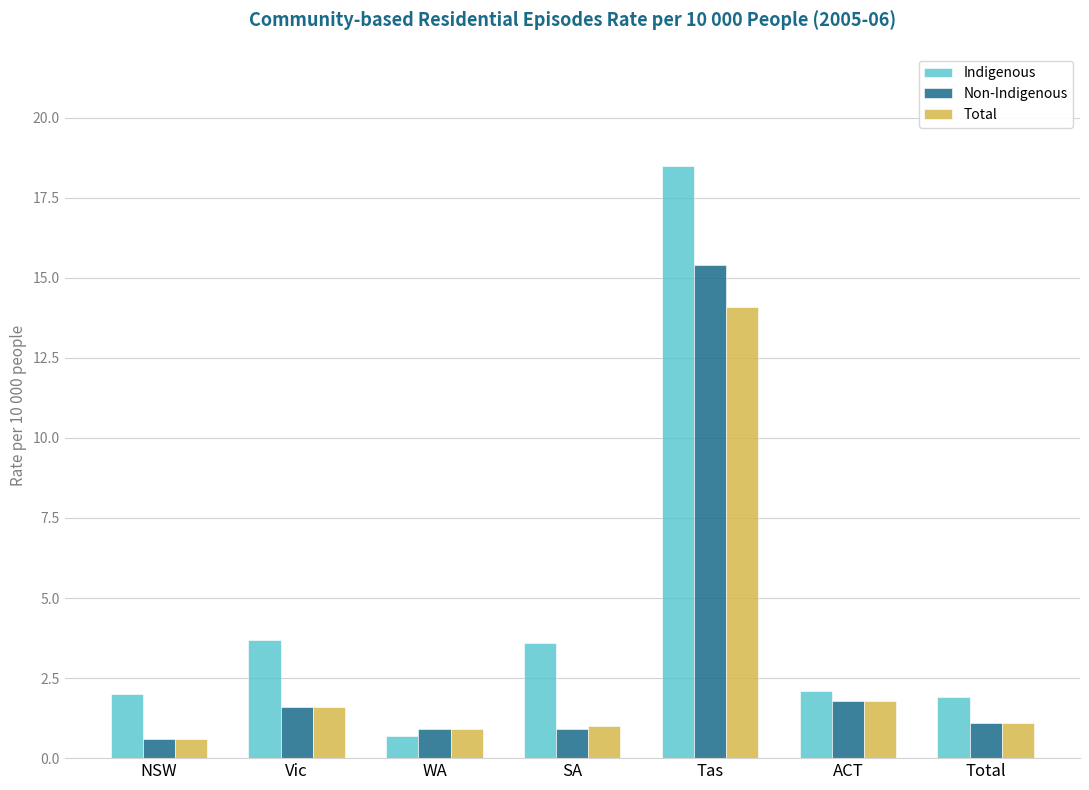

Which series has the widest spread of values?

Indigenous